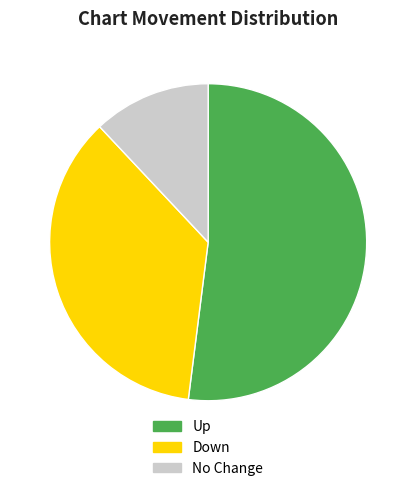

Which category has the smallest portion of the pie?

No Change